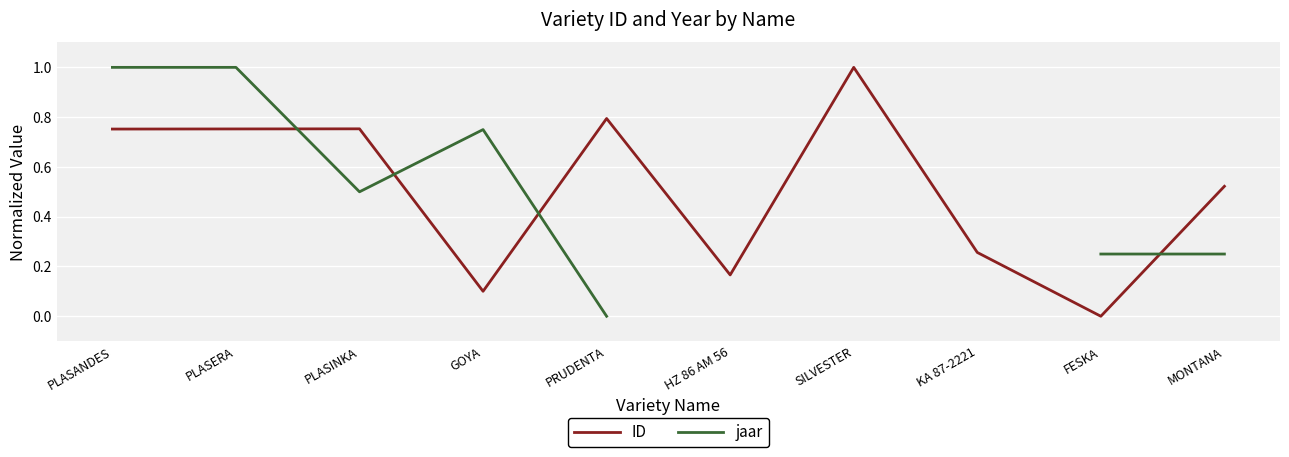

What position from the left is PRUDENTA?

5